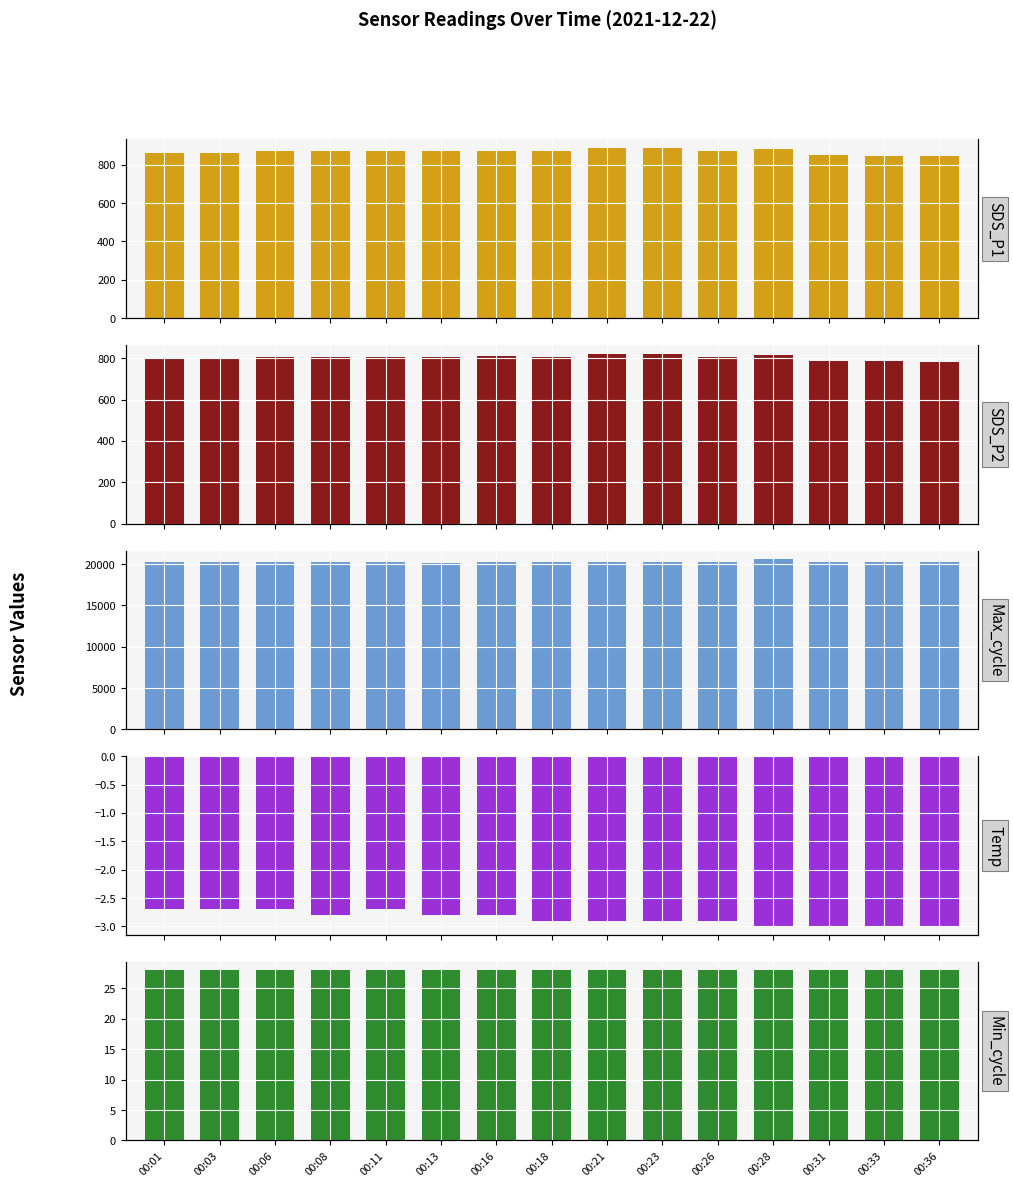

Reading left to right, extract all data points from this chart.

SDS_P1: 860.5	859.5	869.7	869.6	868.3	872.1	871.7	870.2	885.8	886.3	869.0	879.1	849.6	845.5	843.6
SDS_P2: 796.0	794.8	804.2	805.1	804.3	807.5	807.8	806.5	821.9	821.7	806.0	815.1	786.9	783.9	782.1
Max_cycle: 20202.0	20228.0	20194.0	20212.0	20225.0	20190.0	20212.0	20200.0	20258.0	20198.0	20257.0	20599.0	20257.0	20229.0	20276.0
Temp: -2.7	-2.7	-2.7	-2.8	-2.7	-2.8	-2.8	-2.9	-2.9	-2.9	-2.9	-3.0	-3.0	-3.0	-3.0
Min_cycle: 28.0	28.0	28.0	28.0	28.0	28.0	28.0	28.0	28.0	28.0	28.0	28.0	28.0	28.0	28.0